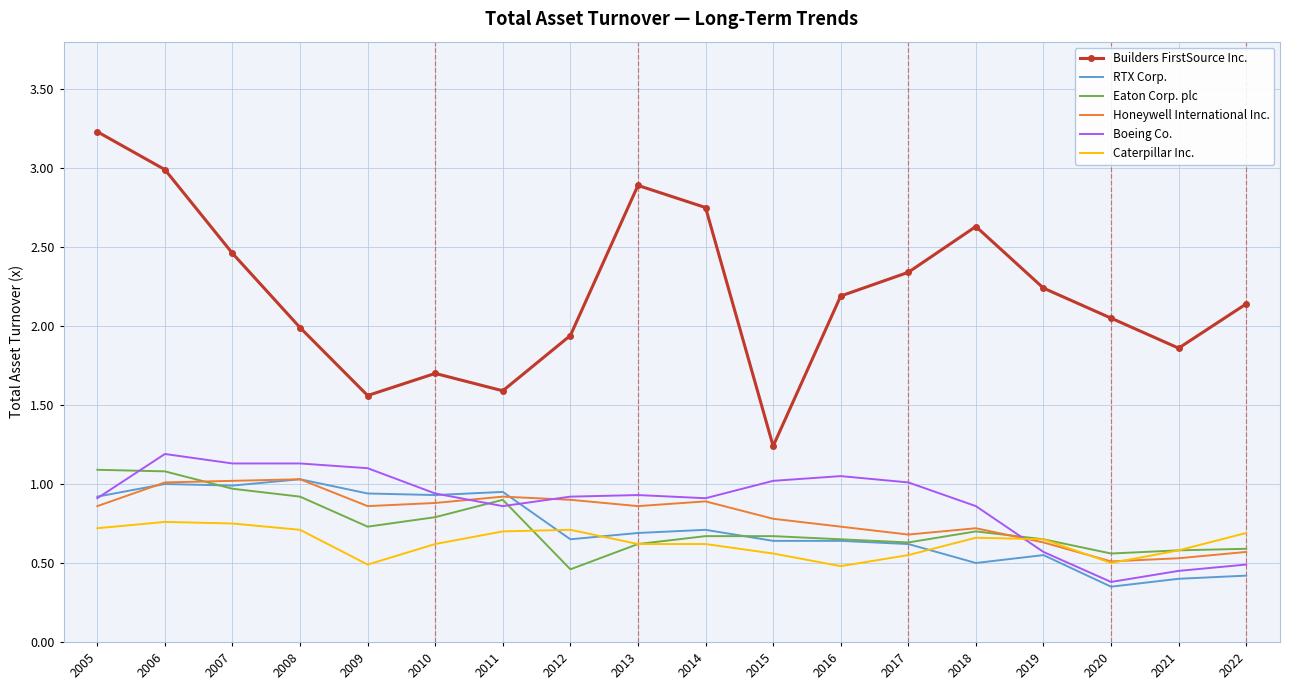

Between 2006 and 2018, which series saw the biggest shift?

RTX Corp.